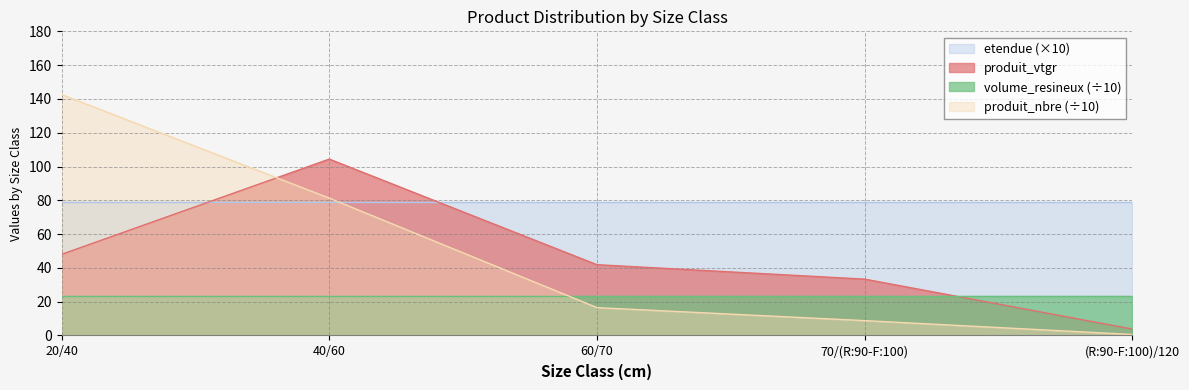

Does the chart have visible grid lines?

Yes